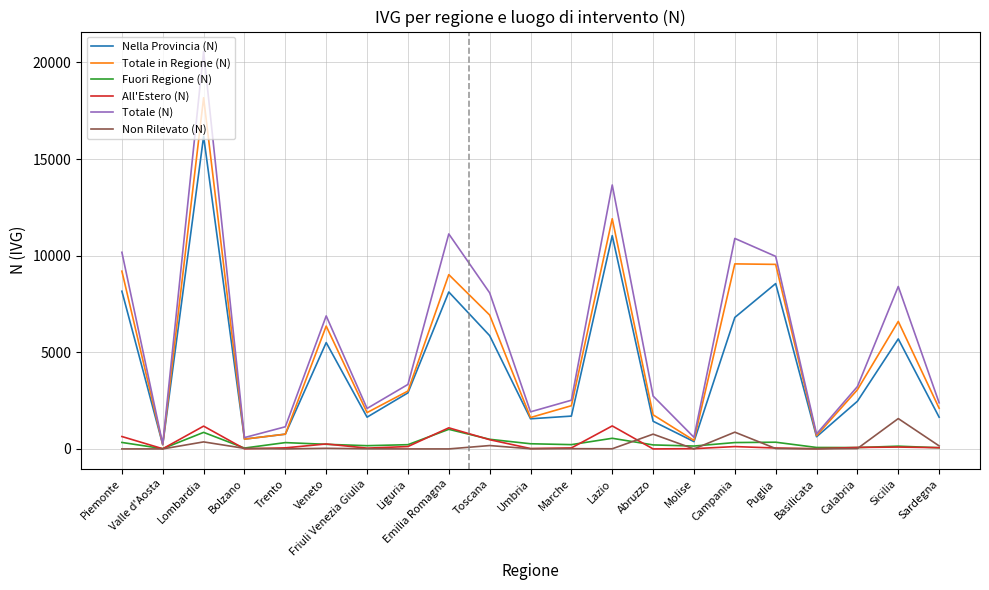

What is the average value of the Fuori Regione (N) series?

292